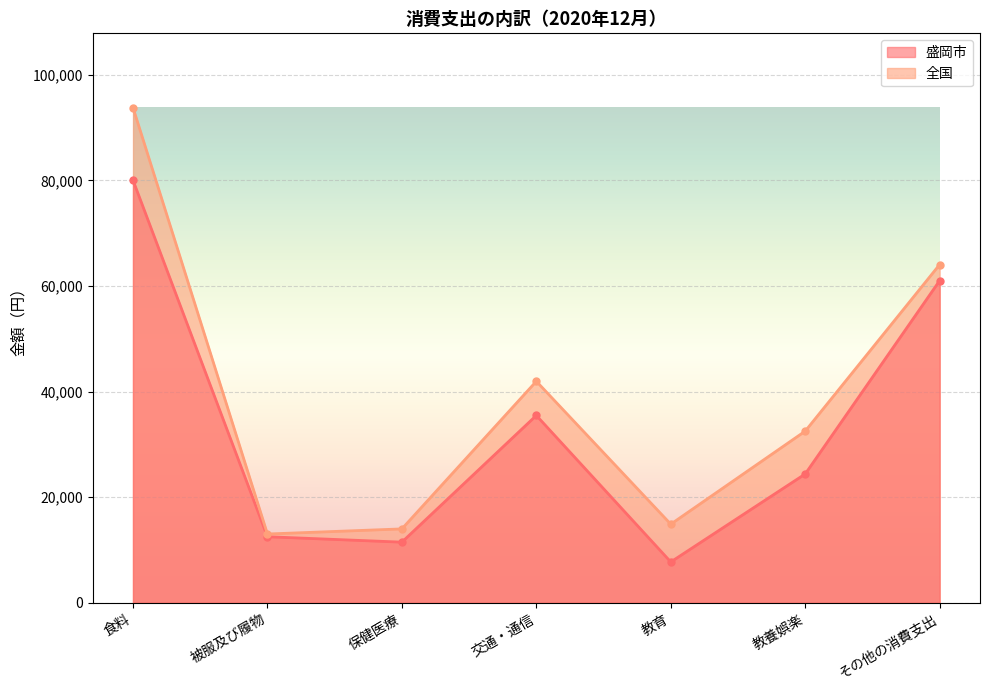

True or false: 全国 has more than 1 interior local peaks.

False